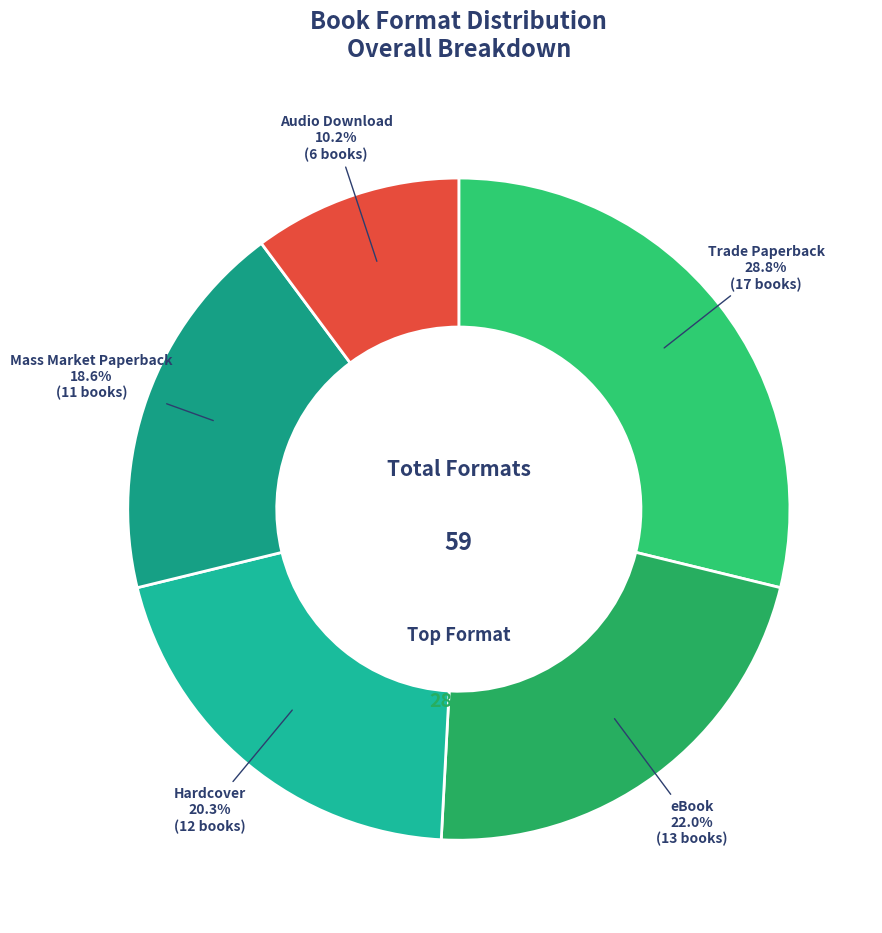

Is there a majority slice in this chart?

No